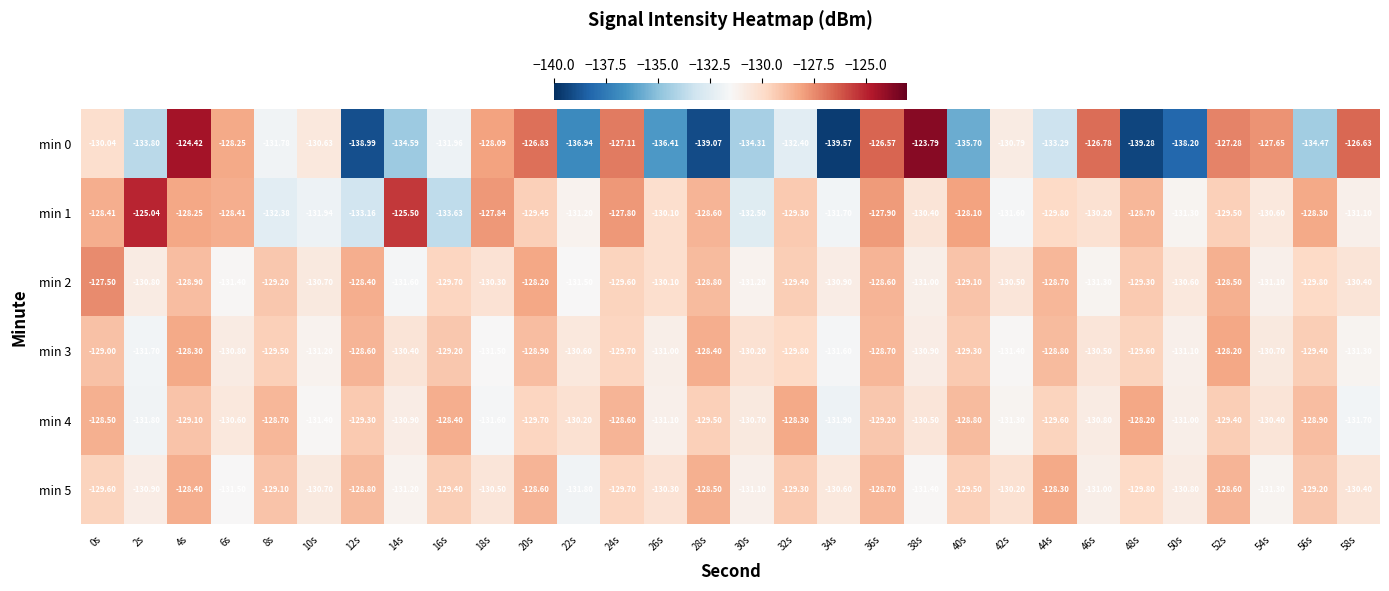

Is the value of min 0 at 42s greater than the value of min 3 at 30s?

No